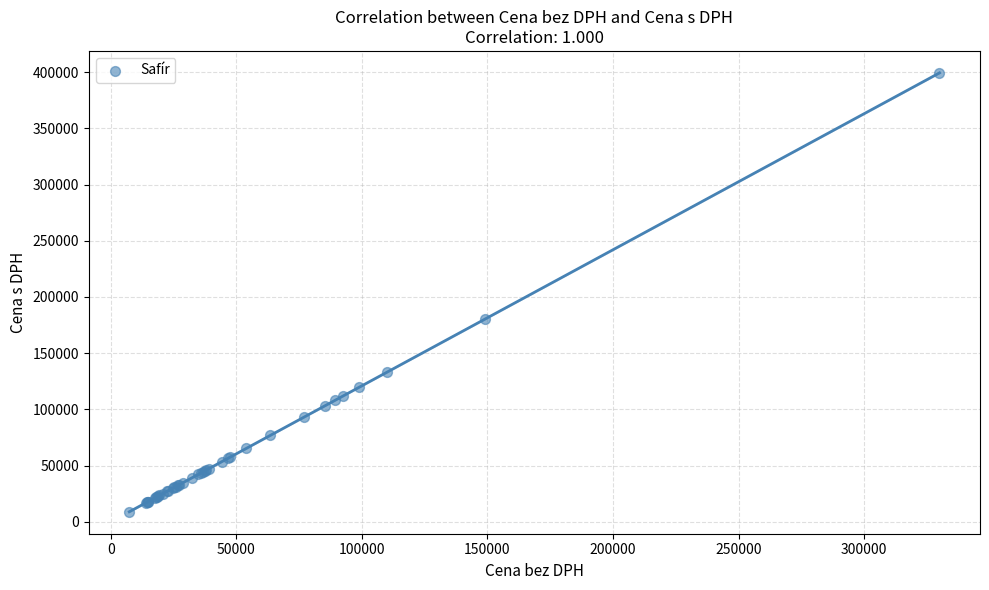

What Y value in the scatter plot is closest to 204124?

180290